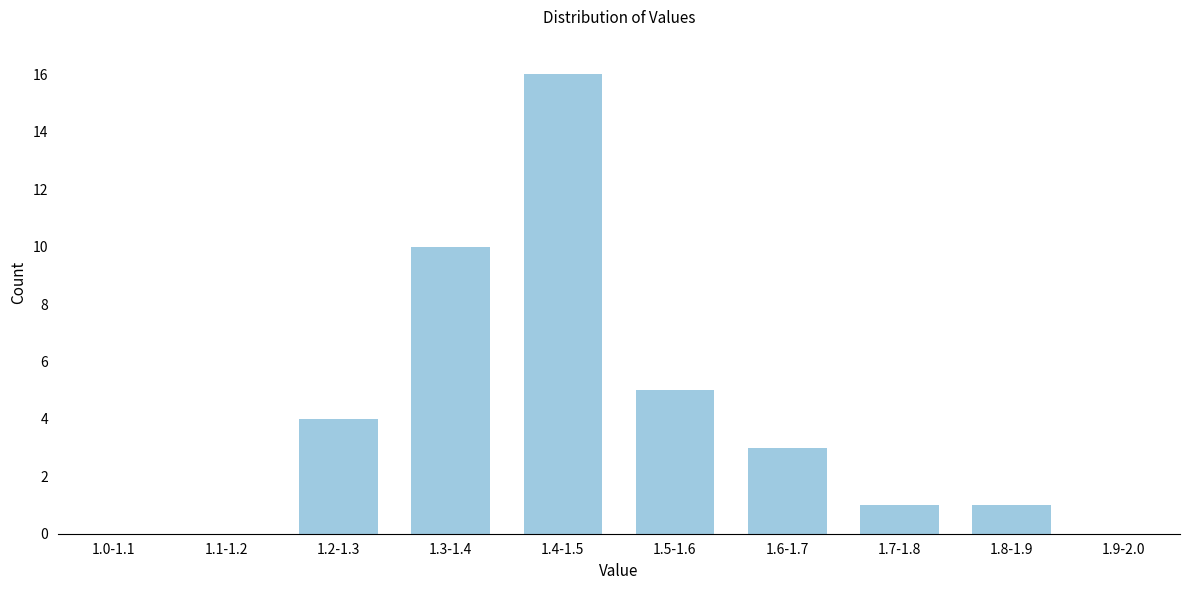

Reading left to right, what are all the values shown in this chart?

1.0-1.1=0	1.1-1.2=0	1.2-1.3=4	1.3-1.4=10	1.4-1.5=16	1.5-1.6=5	1.6-1.7=3	1.7-1.8=1	1.8-1.9=1	1.9-2.0=0